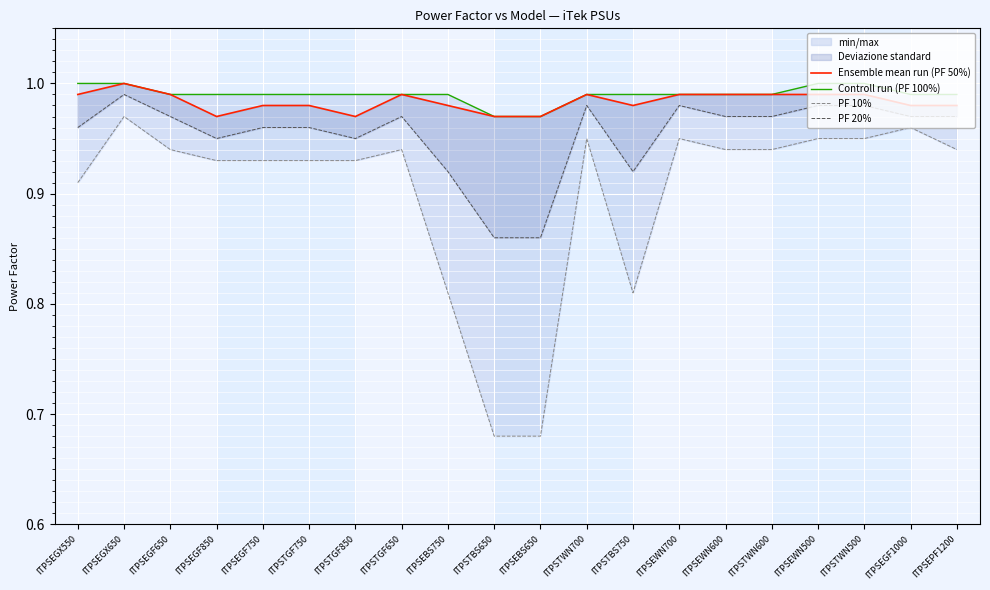

Where is the first local minimum for Ensemble mean run (PF 50%)?

ITPSEGF850